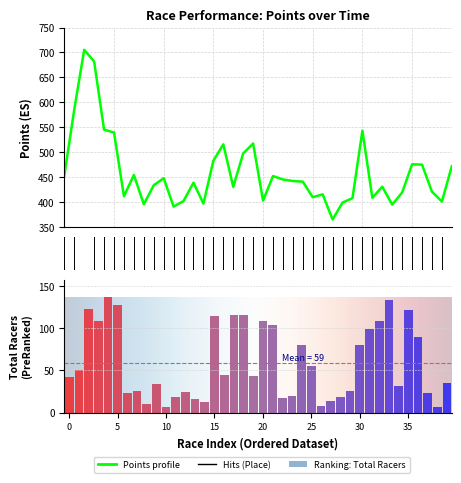

What are all the series names shown in the legend?

points, total_racers